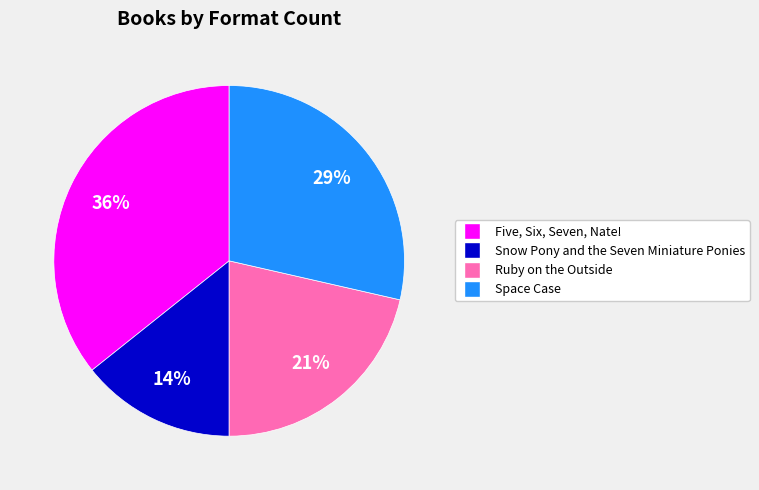

What percentage is the Snow Pony and the Seven Miniature Ponies slice, to the nearest percent?

14%